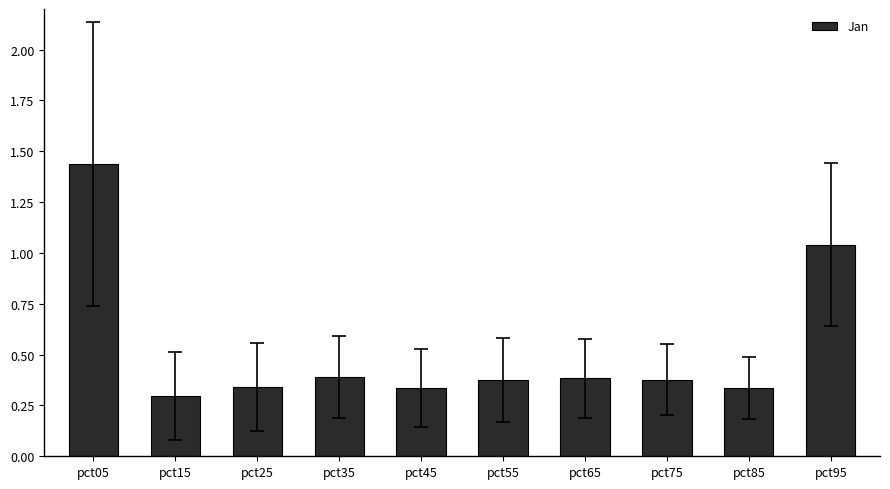

Between pct75 and pct95, which is larger?

pct95